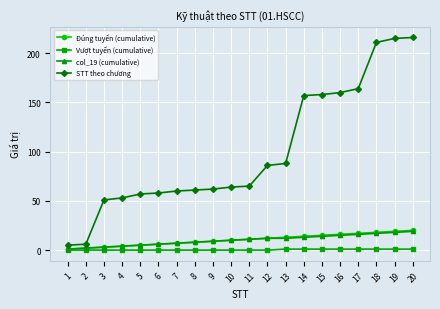

What is the maximum value for STT theo chương?

216